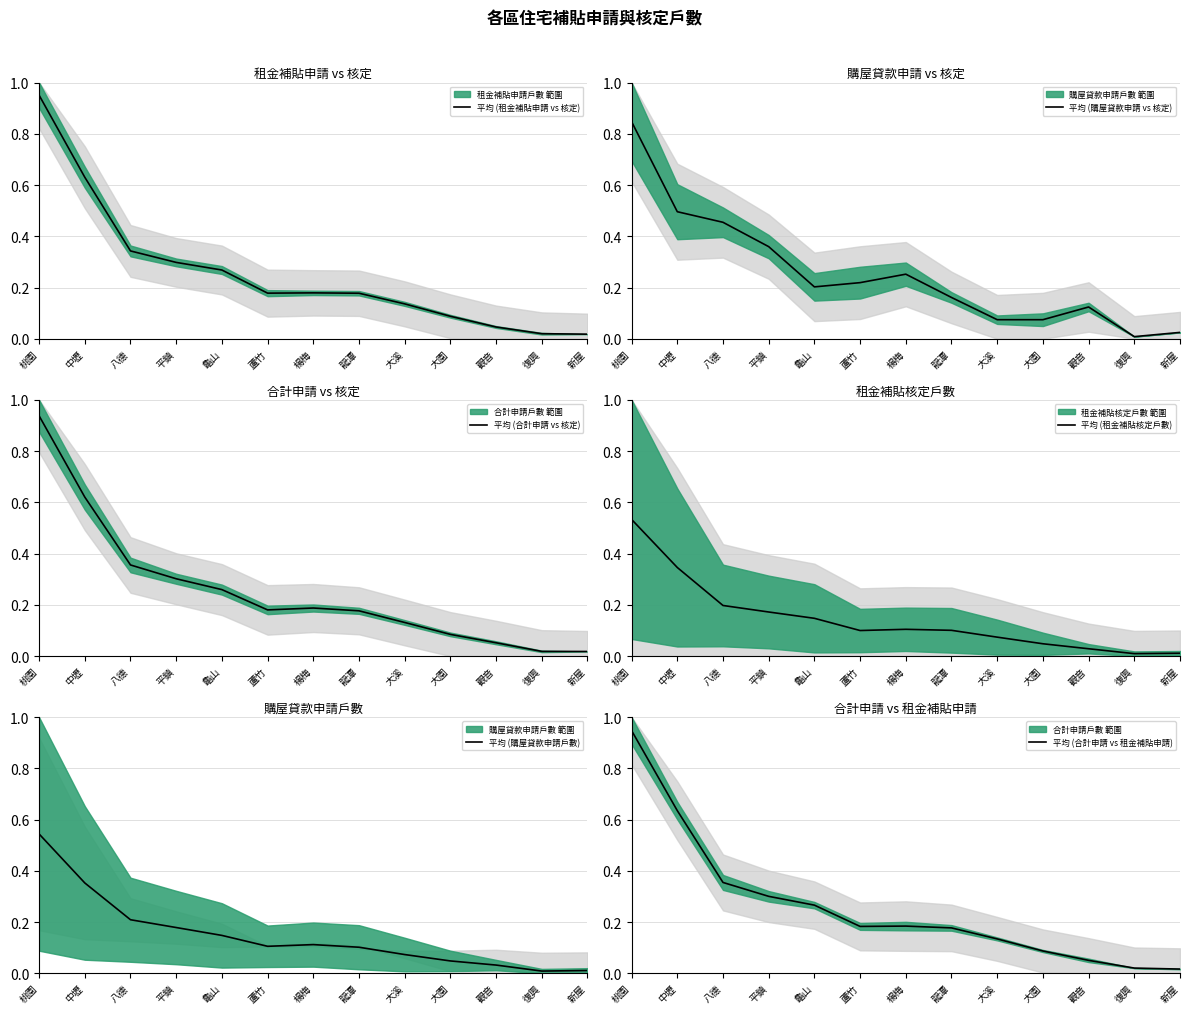

Reading left to right, list all the values displayed in this chart.

平均 (租金補貼申請 vs 核定): 桃園=1.0	中壢=0.6	八德=0.3	平鎮=0.3	龜山=0.3	蘆竹=0.2	楊梅=0.2	龍潭=0.2	大溪=0.1	大園=0.1	觀音=0.0	復興=0.0	新屋=0.0
平均 (購屋貸款申請 vs 核定): 桃園=0.8	中壢=0.5	八德=0.5	平鎮=0.4	龜山=0.2	蘆竹=0.2	楊梅=0.3	龍潭=0.2	大溪=0.1	大園=0.1	觀音=0.1	復興=0.0	新屋=0.0
平均 (合計申請 vs 核定): 桃園=0.9	中壢=0.6	八德=0.4	平鎮=0.3	龜山=0.3	蘆竹=0.2	楊梅=0.2	龍潭=0.2	大溪=0.1	大園=0.1	觀音=0.1	復興=0.0	新屋=0.0
平均 (租金補貼核定戶數): 桃園=0.5	中壢=0.3	八德=0.2	平鎮=0.2	龜山=0.1	蘆竹=0.1	楊梅=0.1	龍潭=0.1	大溪=0.1	大園=0.0	觀音=0.0	復興=0.0	新屋=0.0
平均 (購屋貸款申請戶數): 桃園=0.5	中壢=0.4	八德=0.2	平鎮=0.2	龜山=0.1	蘆竹=0.1	楊梅=0.1	龍潭=0.1	大溪=0.1	大園=0.0	觀音=0.0	復興=0.0	新屋=0.0
平均 (合計申請 vs 租金補貼申請): 桃園=0.9	中壢=0.6	八德=0.4	平鎮=0.3	龜山=0.3	蘆竹=0.2	楊梅=0.2	龍潭=0.2	大溪=0.1	大園=0.1	觀音=0.1	復興=0.0	新屋=0.0